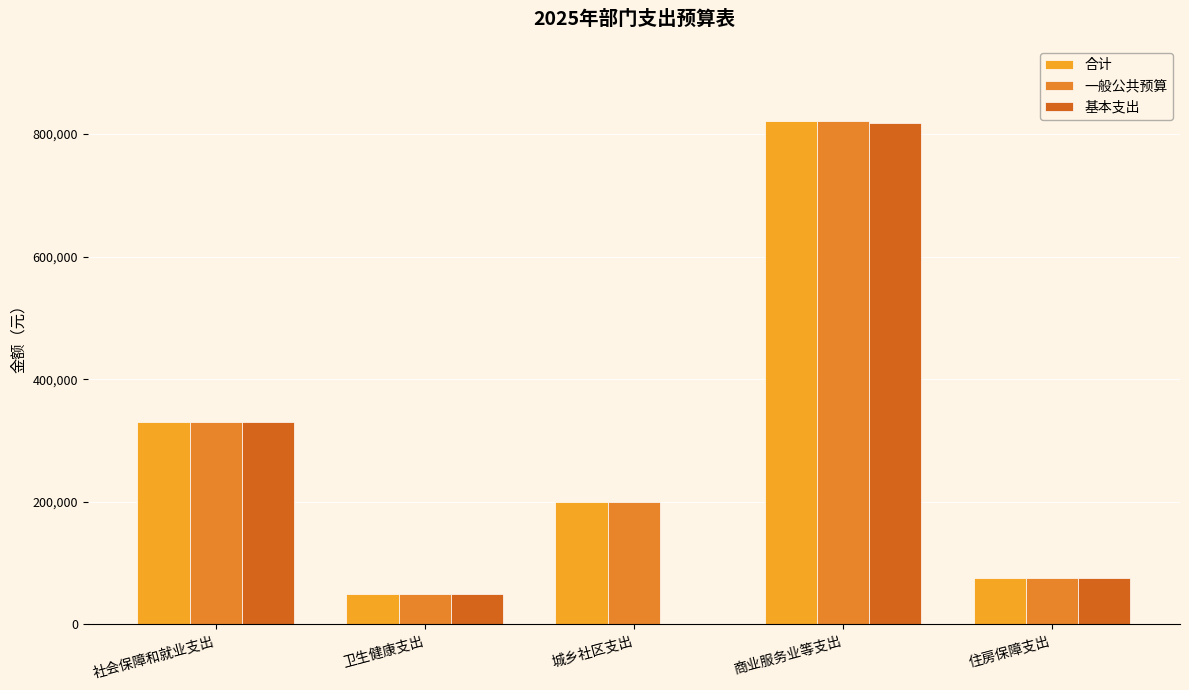

Rank the categories by 一般公共预算 value from highest to lowest.

商业服务业等支出, 社会保障和就业支出, 城乡社区支出, 住房保障支出, 卫生健康支出